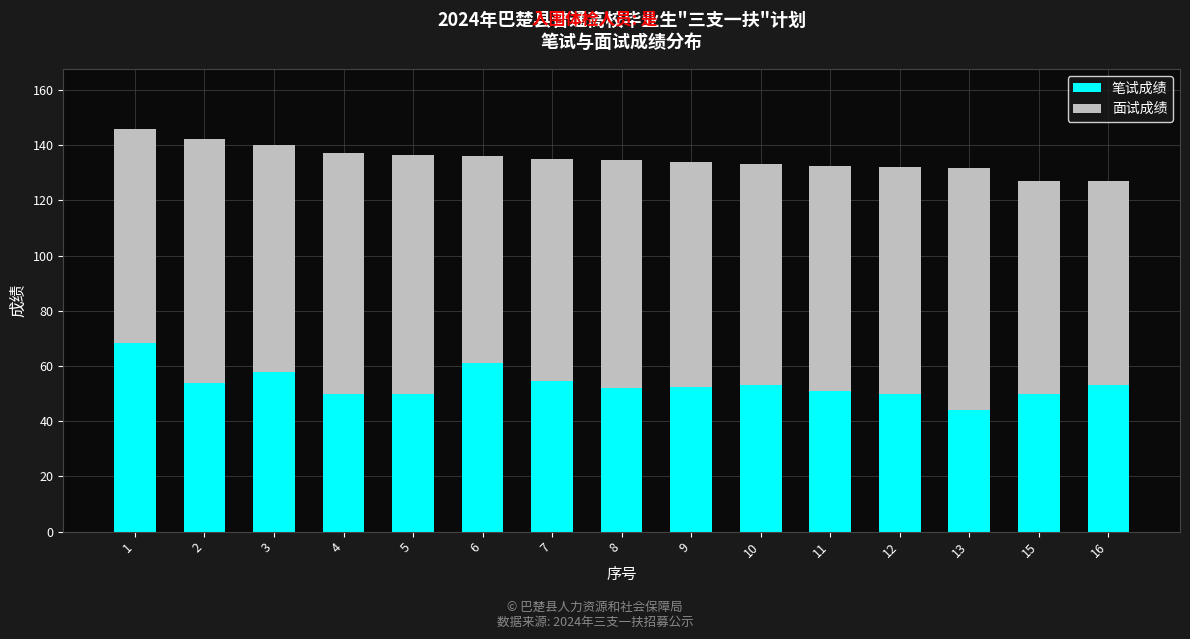

What is the total value across all series at 5?

136.7